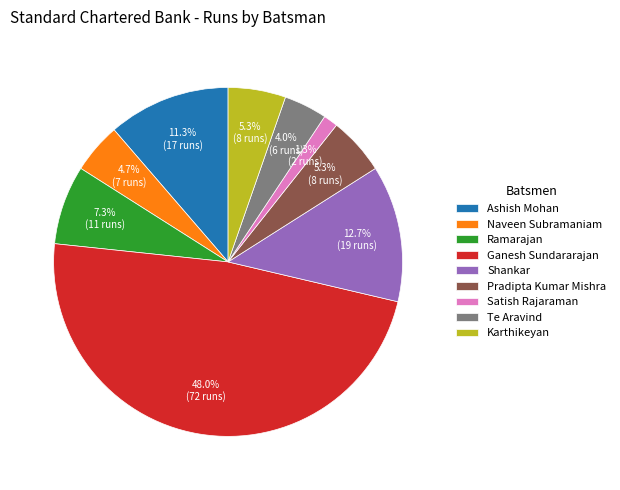

Which has a higher value, Karthikeyan or Ramarajan?

Ramarajan